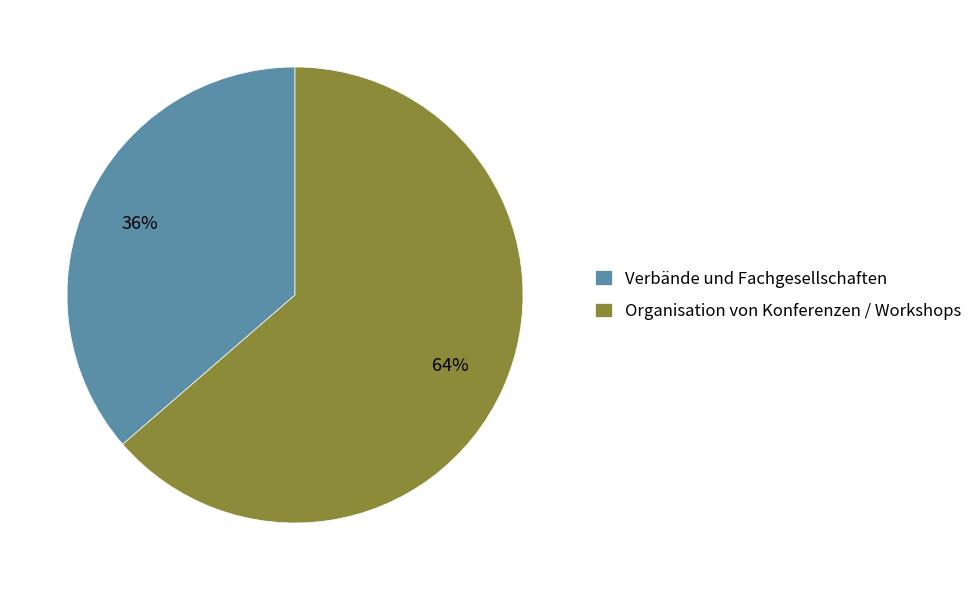

Rank the categories by value from lowest to highest.

Verbände und Fachgesellschaften, Organisation von Konferenzen / Workshops